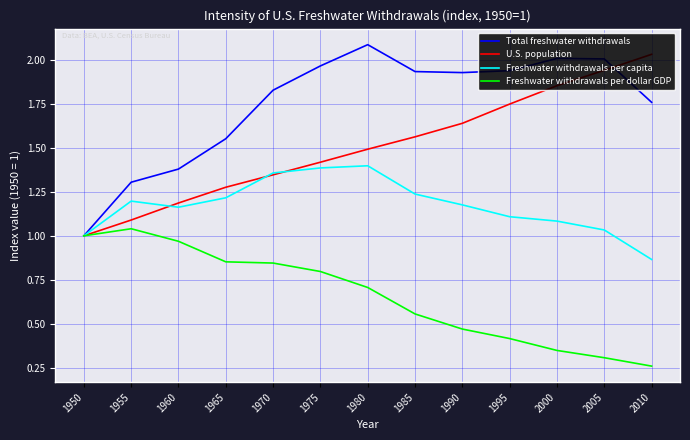

Rank the series by their average value, from lowest to highest.

Freshwater withdrawals per dollar GDP, Freshwater withdrawals per capita, U.S. population, Total freshwater withdrawals